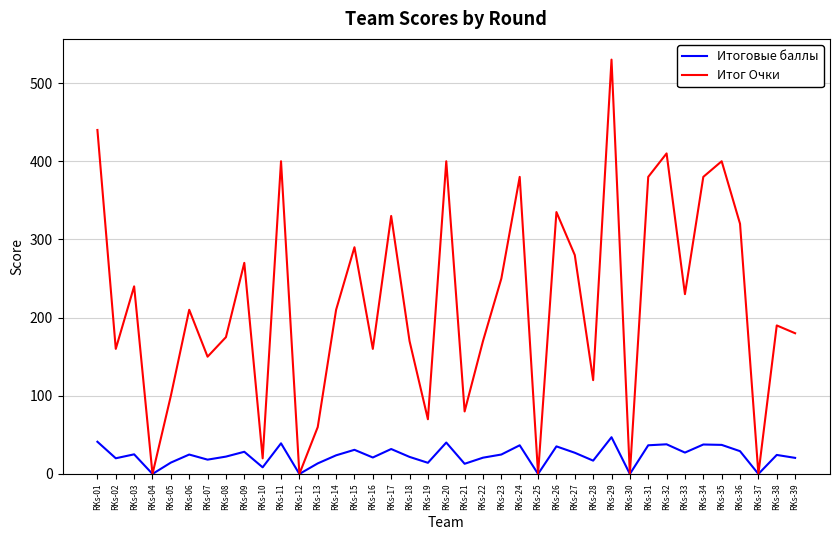

The Итоговые баллы series shows 14.3 at RKs-19. True or false?

True